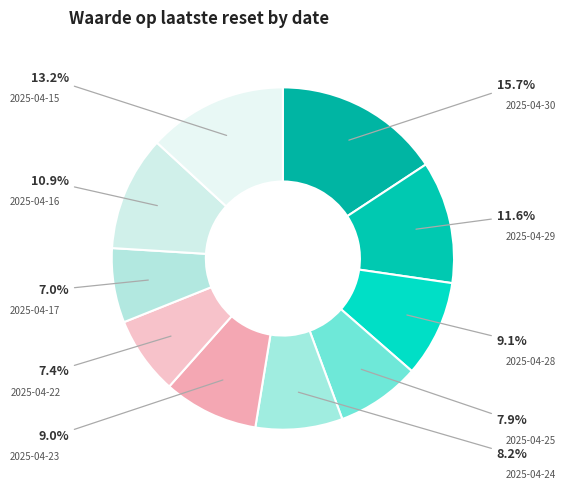

To the nearest percent, what is the combined percentage of 2025-04-15 and 2025-04-25?

21%